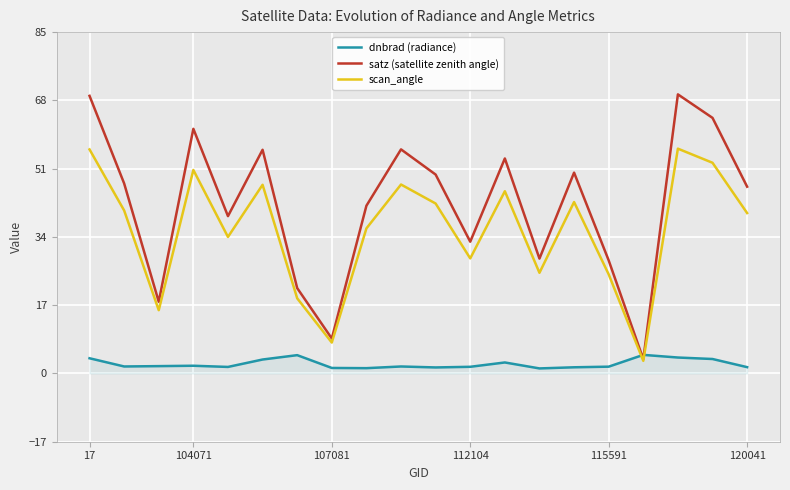

Which series has the widest spread of values?

satz (satellite zenith angle)